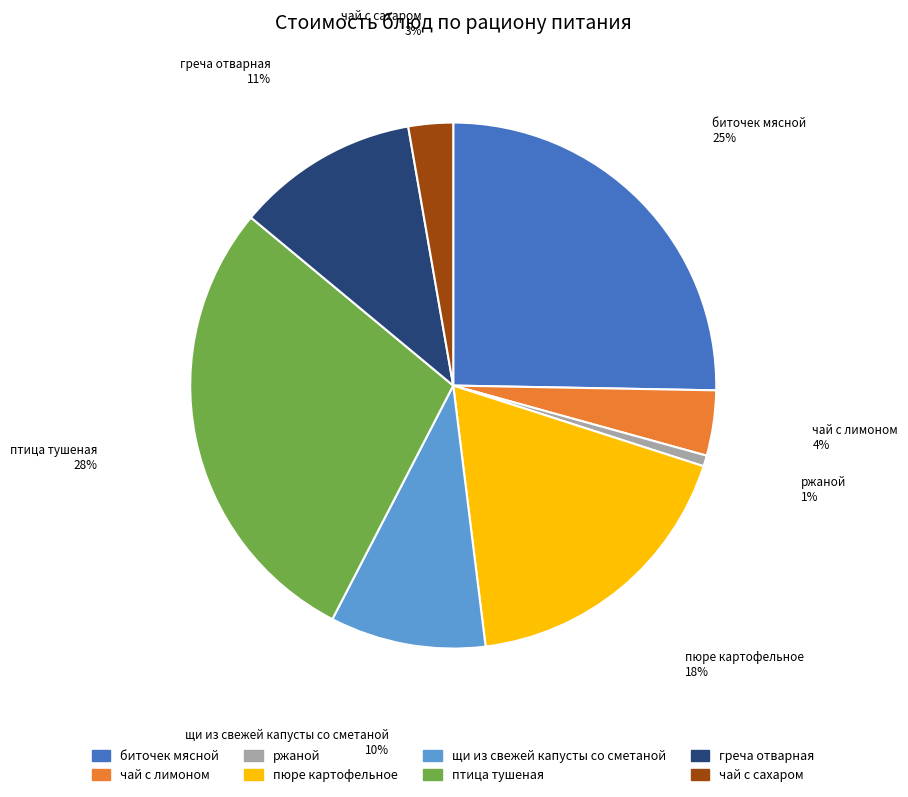

Approximately how many times larger is the value at чай с сахаром compared to пюре картофельное?

0.2